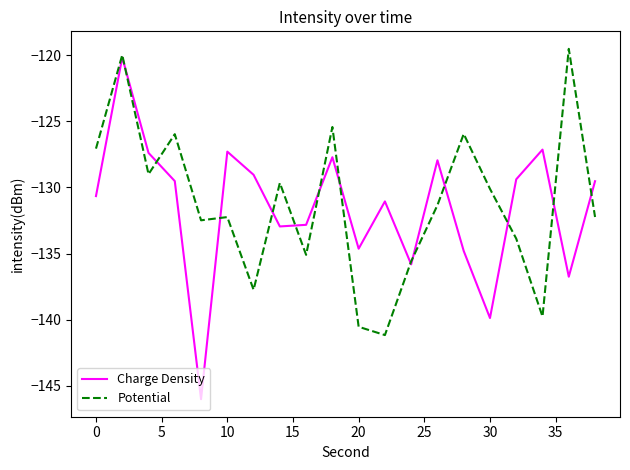

What is the difference between the maximum and minimum values in the Charge Density series?

25.8